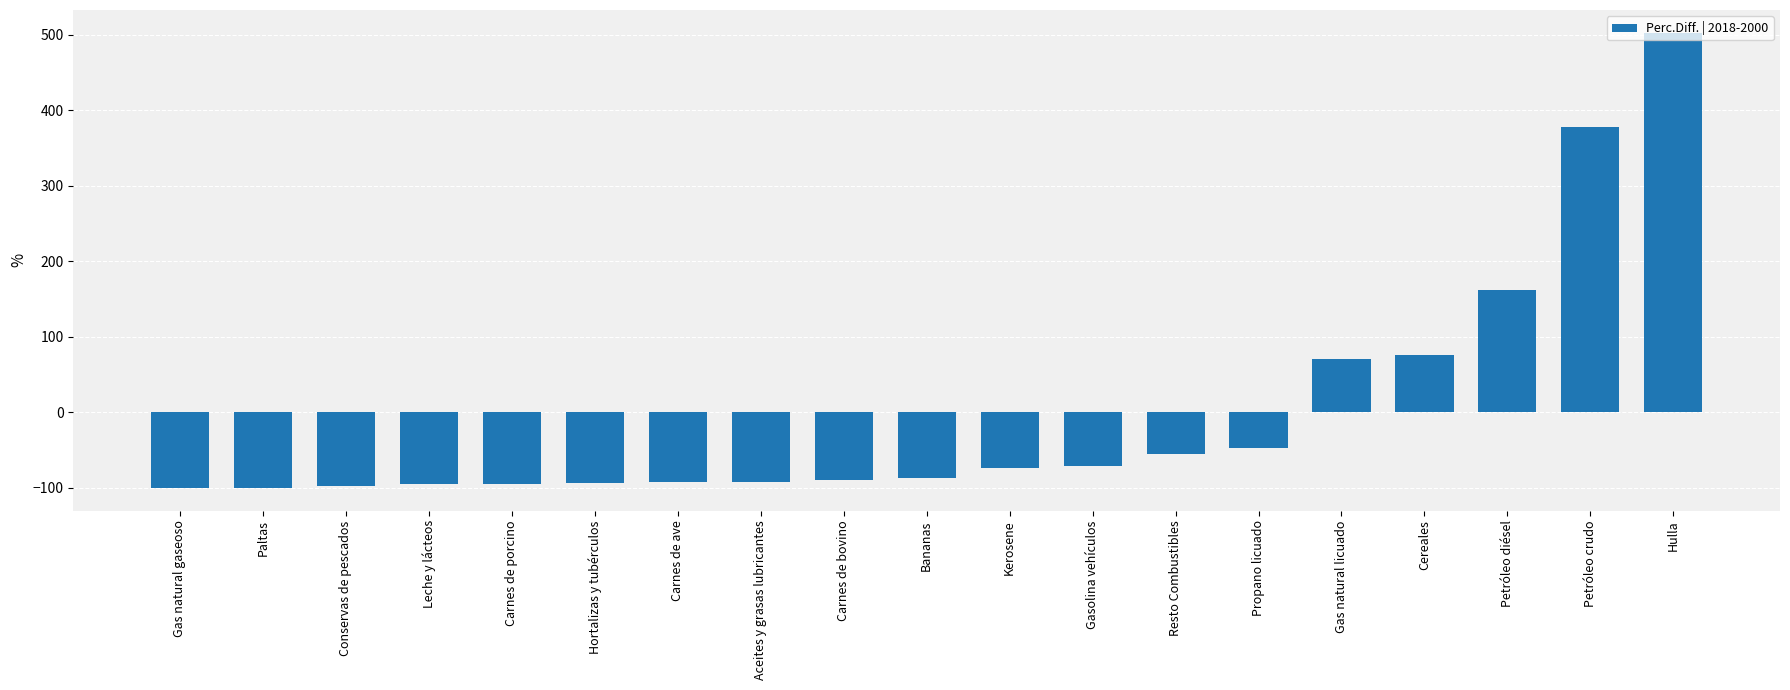

Does the chart contain any negative values?

Yes